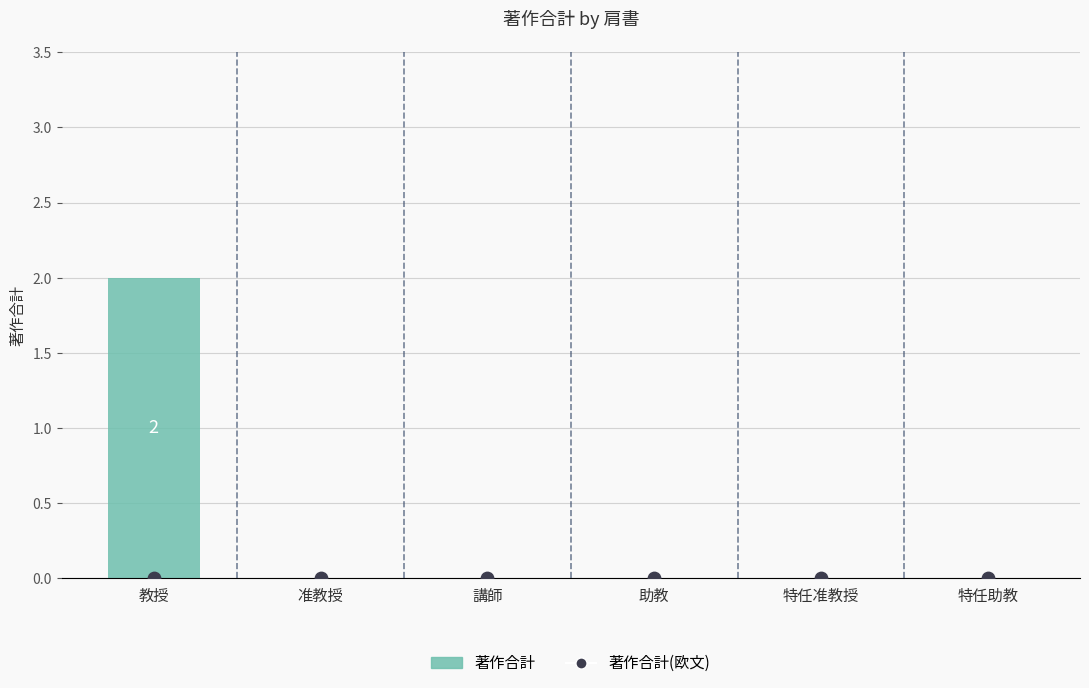

Which series has the largest total across all categories?

著作合計